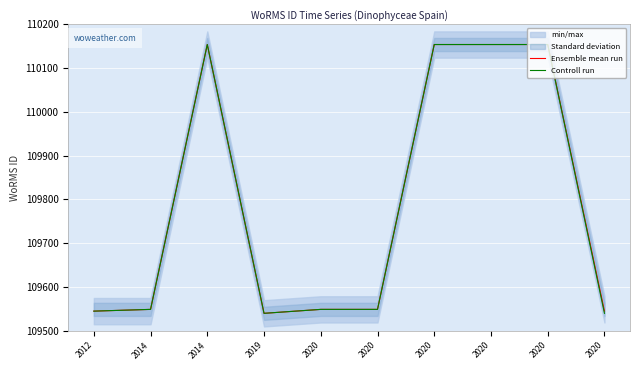

What is the difference between the second highest and minimum values in the Ensemble mean run series?

614